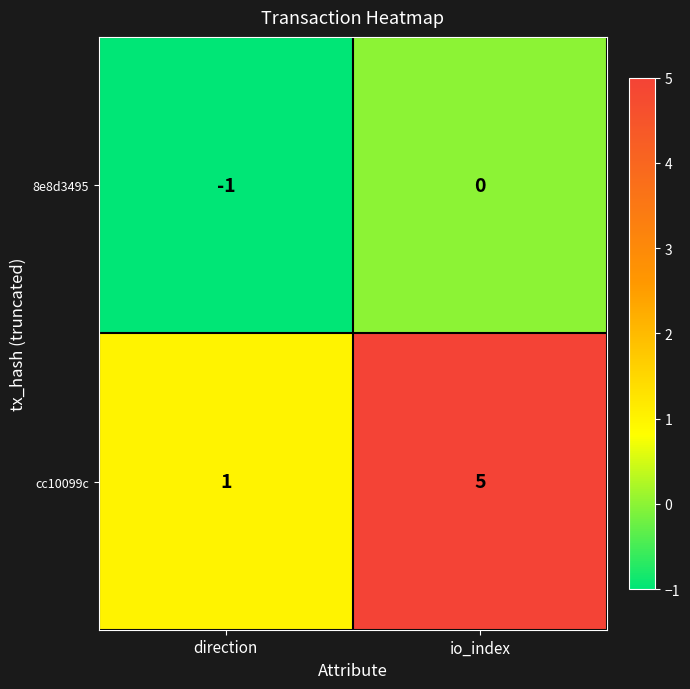

What is the greatest value displayed?

5